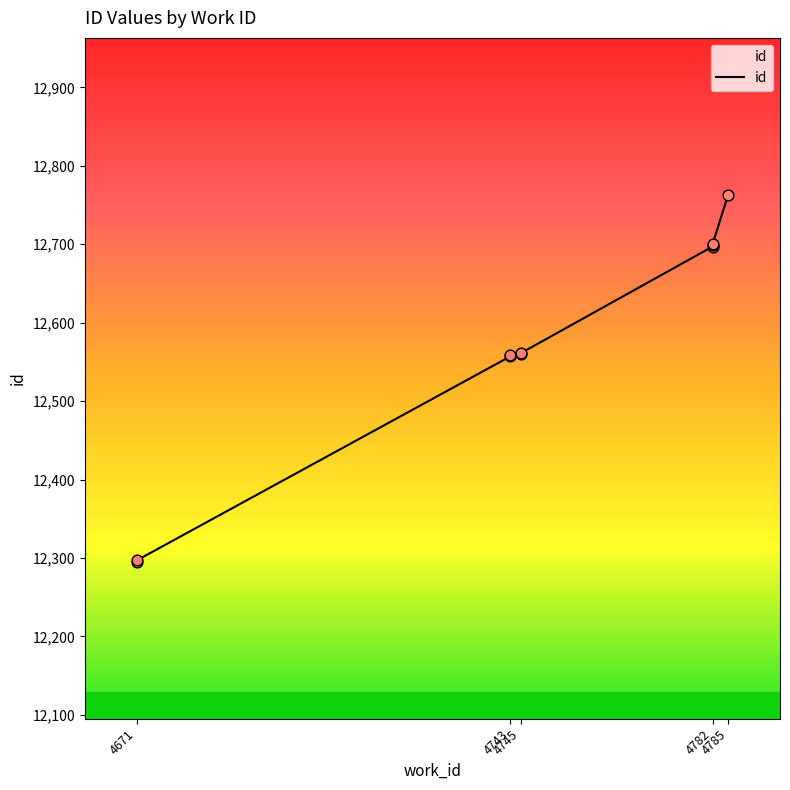

Approximately how many times larger is the value at 4671 compared to 4745?

1.0